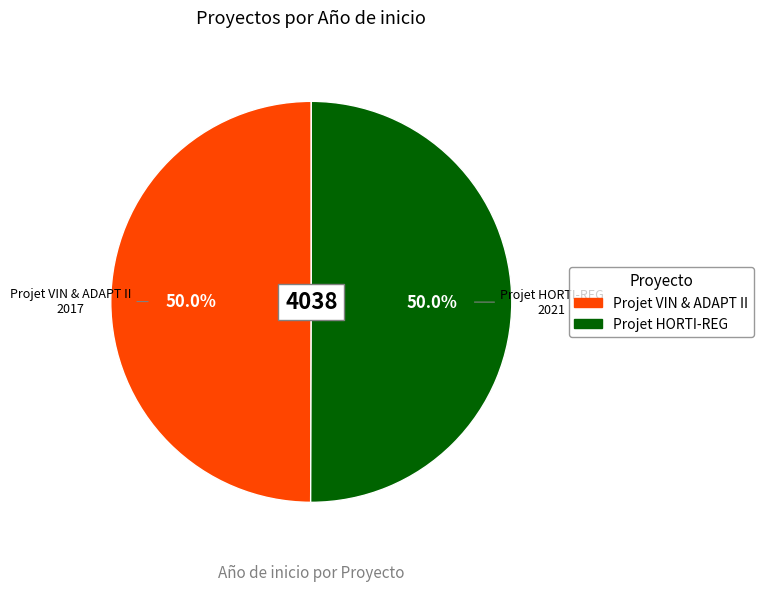

The Projet VIN & ADAPT II slice represents 50% of the pie. True or false?

True